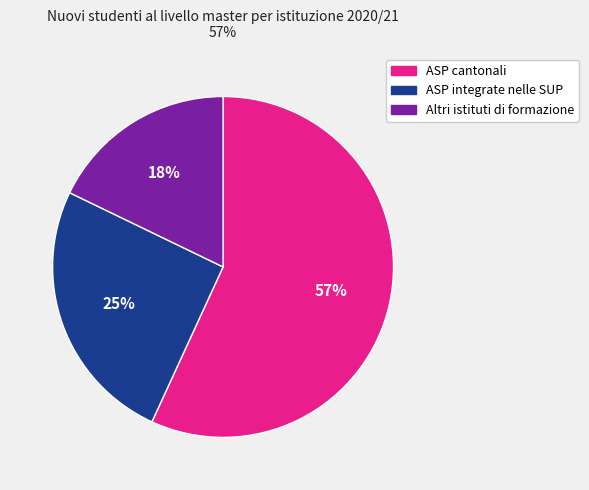

To the nearest percent, what portion does ASP integrate nelle SUP represent?

25%